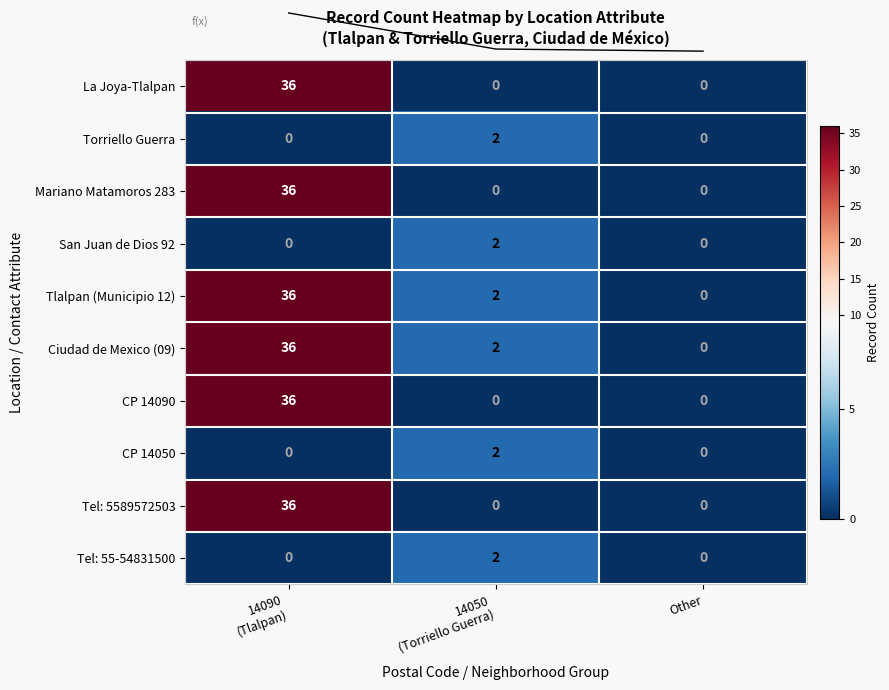

Which has a higher value, Other or 14050
(Torriello Guerra)?

Other